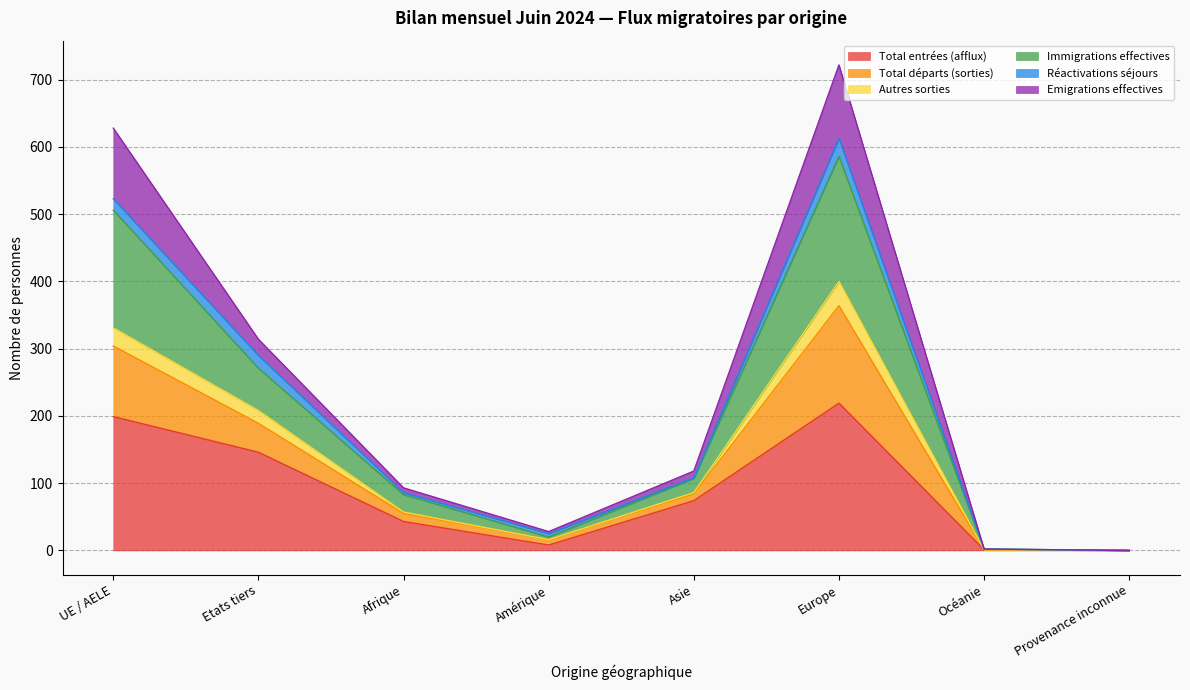

At how many categories does at least one series exceed 631?

1